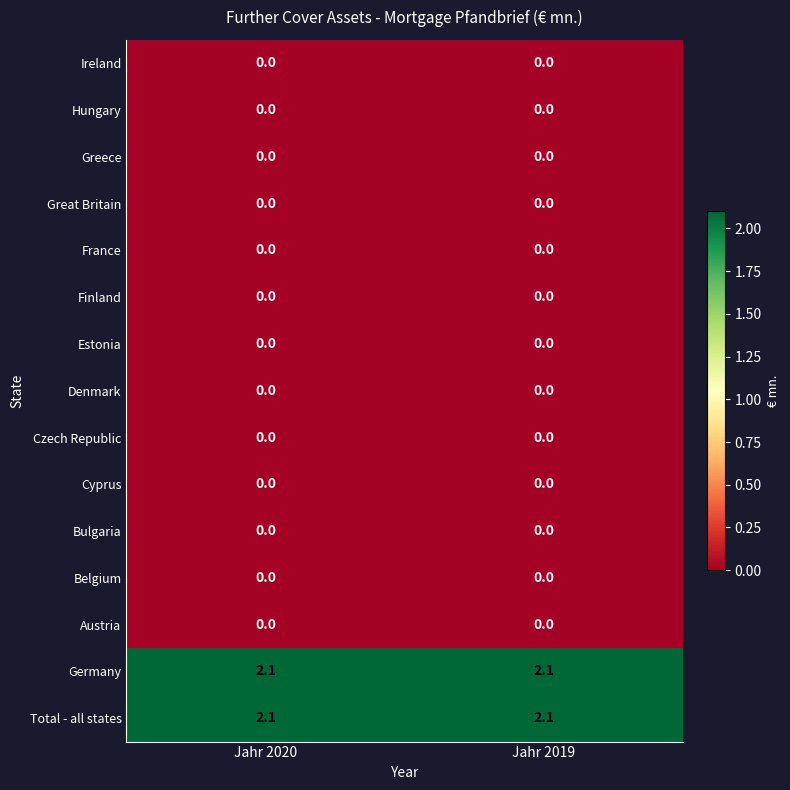

What is the maximum value shown in the chart?

2.1